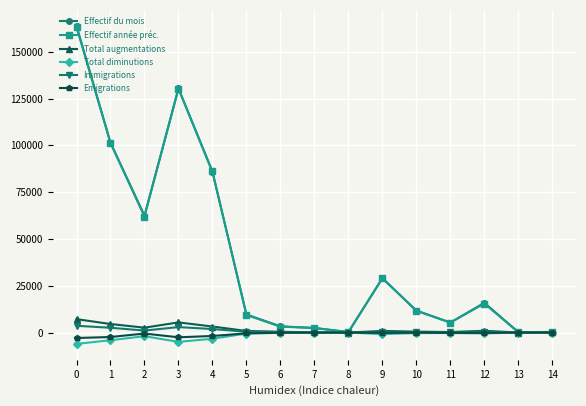

How many categories are shown in the chart?

15